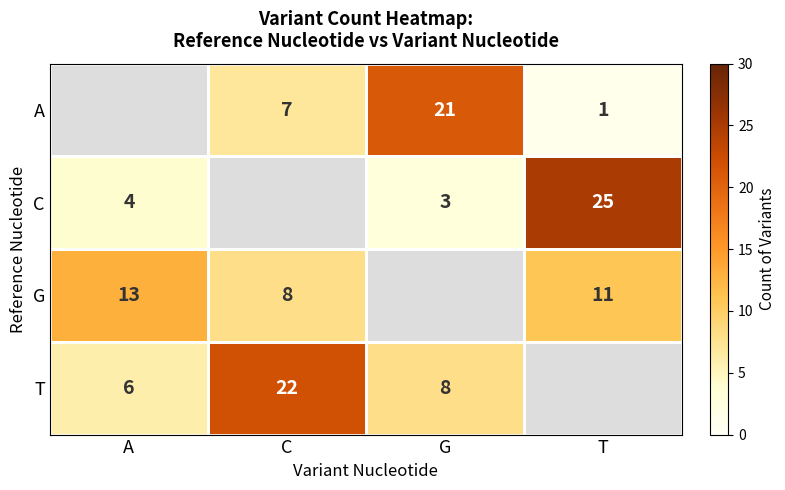

The value of C at G is 3. True or false?

True